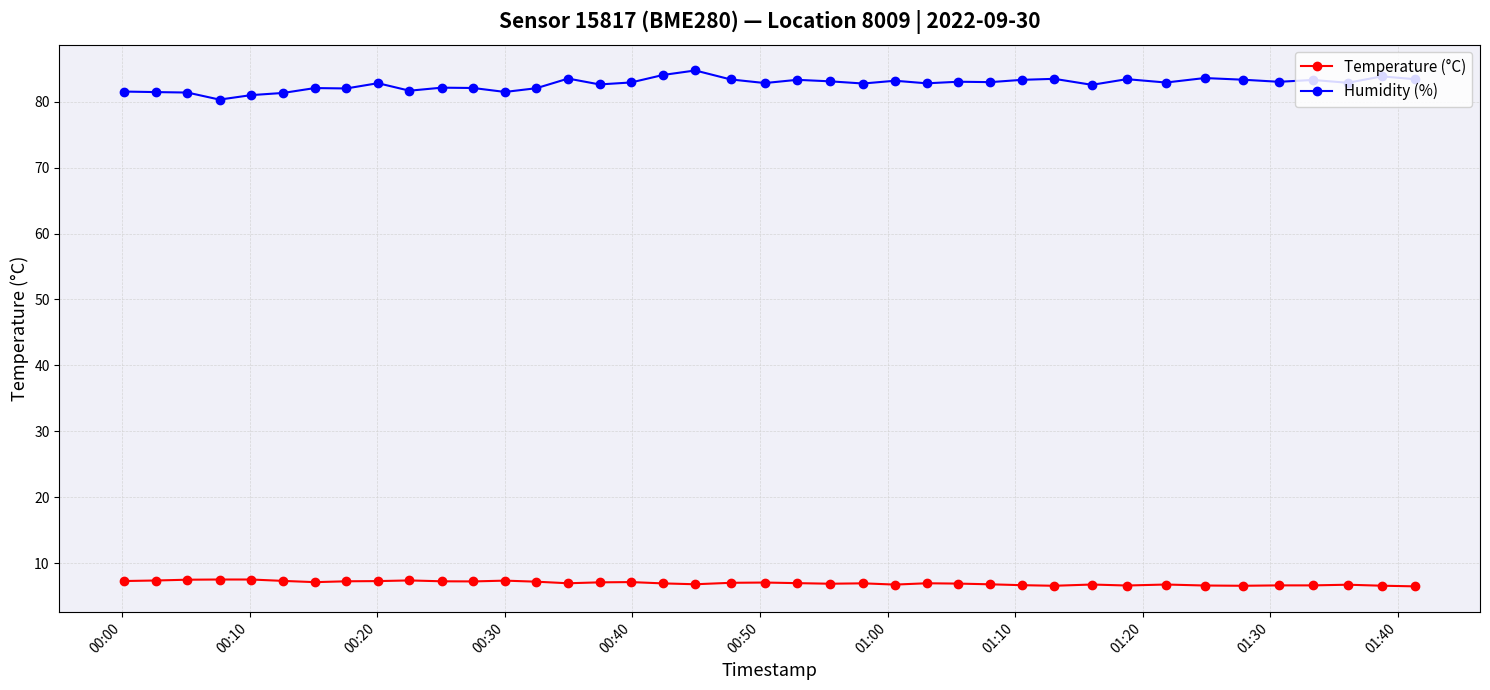

At how many categories does at least one series exceed 40?

40